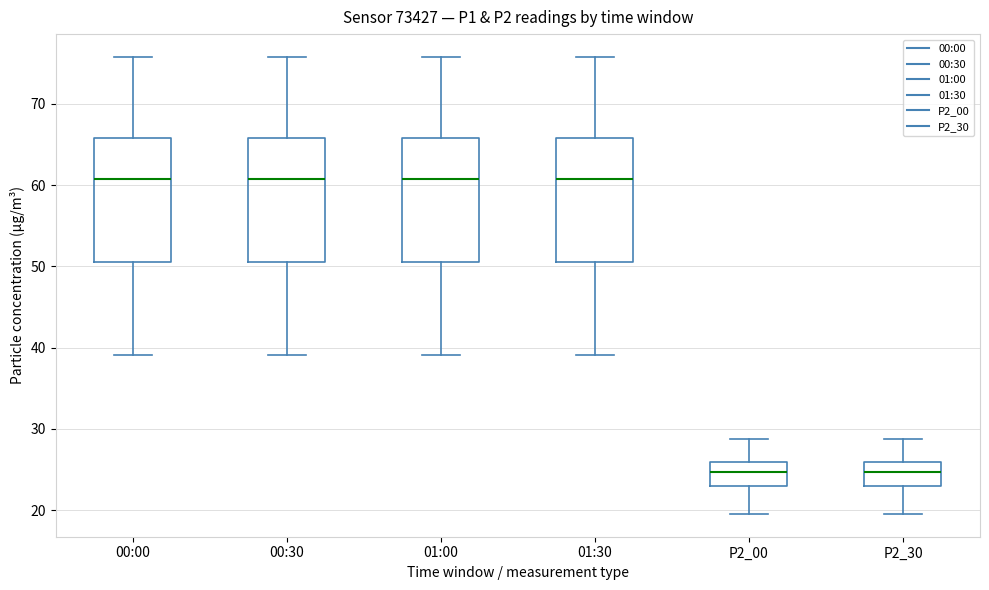

Where is the lower edge of the box for P2_00 on the y-axis? The values are not printed on the chart, so give them approximately, as read against the axis.

23